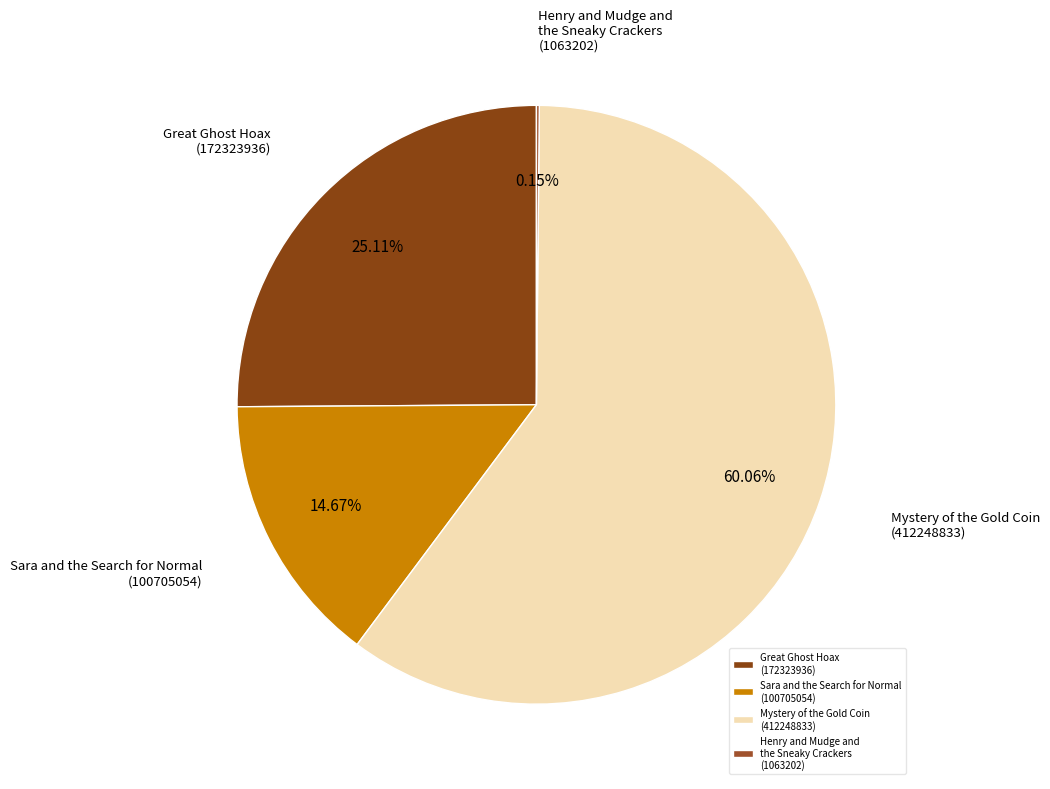

Does any single category account for the majority?

Yes